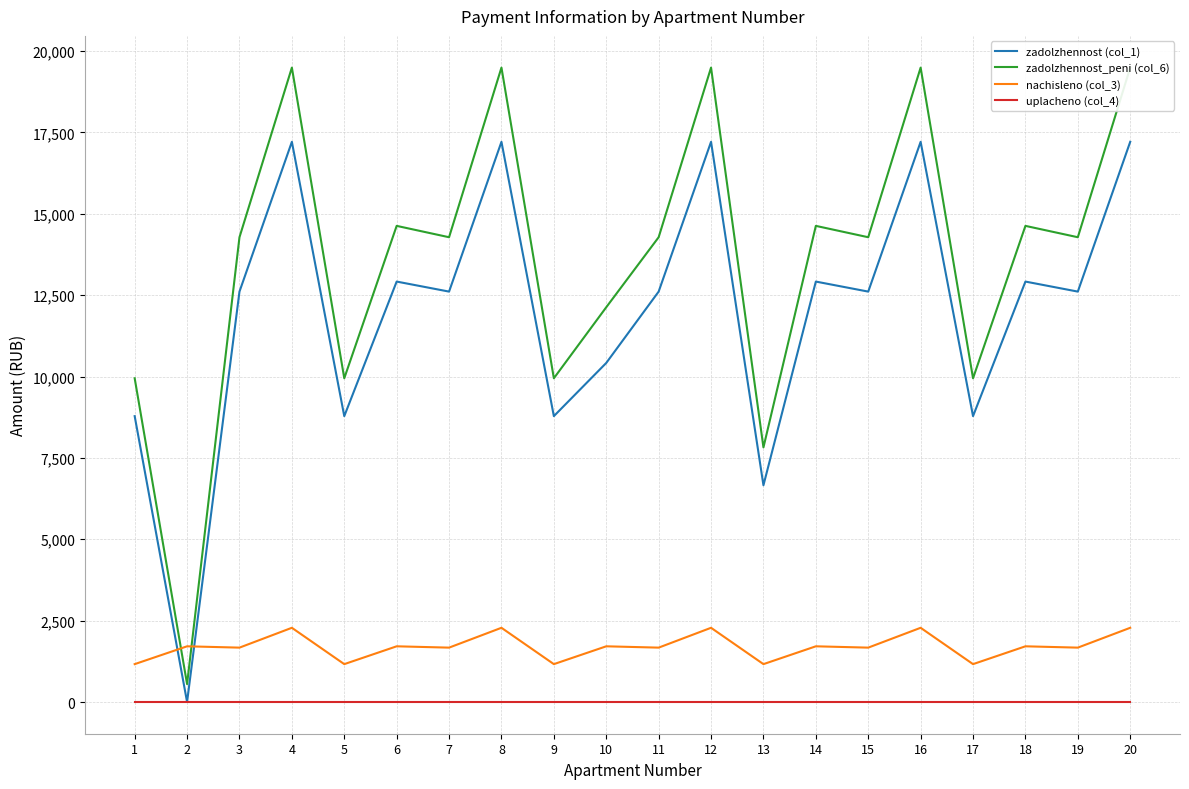

Reading left to right, extract all data points from this chart.

zadolzhennost (col_1): 1=8782.6	2=0.0	3=12608.9	4=17210.8	5=8782.6	6=12917.0	7=12608.9	8=17210.8	9=8782.6	10=10417.0	11=12608.9	12=17210.8	13=6658.6	14=12917.0	15=12608.9	16=17210.8	17=8782.6	18=12917.0	19=12608.9	20=17210.8
zadolzhennost_peni (col_6): 1=9946.0	2=550.4	3=14279.3	4=19490.8	5=9946.0	6=14628.2	7=14279.3	8=19490.8	9=9946.0	10=12128.2	11=14279.3	12=19490.8	13=7822.0	14=14628.2	15=14279.3	16=19490.8	17=9946.0	18=14628.2	19=14279.3	20=19490.8
nachisleno (col_3): 1=1163.5	2=1711.2	3=1670.4	4=2280.0	5=1163.5	6=1711.2	7=1670.4	8=2280.0	9=1163.5	10=1711.2	11=1670.4	12=2280.0	13=1163.5	14=1711.2	15=1670.4	16=2280.0	17=1163.5	18=1711.2	19=1670.4	20=2280.0
uplacheno (col_4): 1=0.0	2=0.0	3=0.0	4=0.0	5=0.0	6=0.0	7=0.0	8=0.0	9=0.0	10=0.0	11=0.0	12=0.0	13=0.0	14=0.0	15=0.0	16=0.0	17=0.0	18=0.0	19=0.0	20=0.0